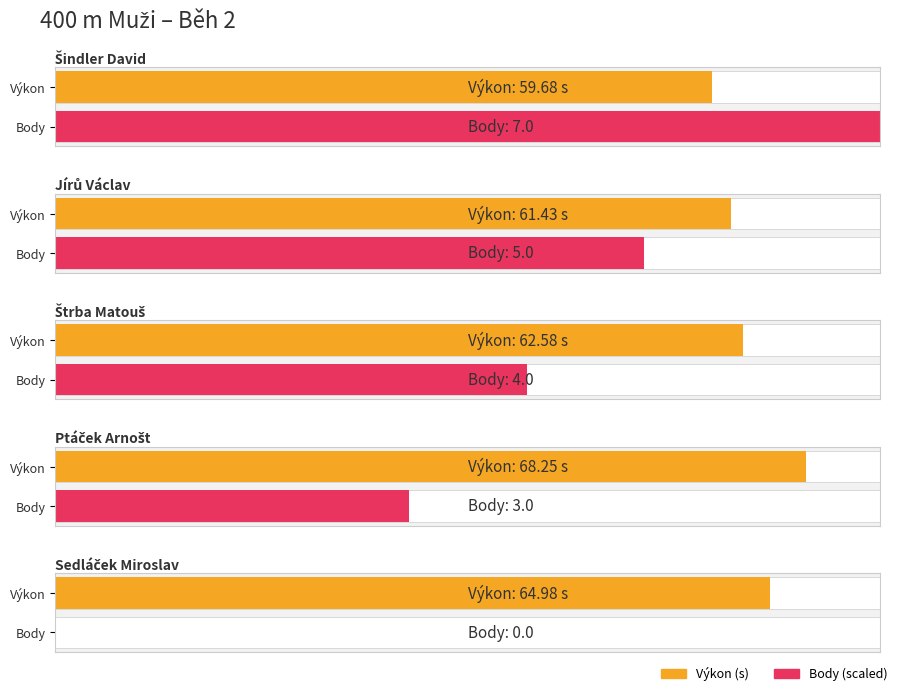

What is the sum of the Body values at Šindler David and Jírů Václav?

12.0